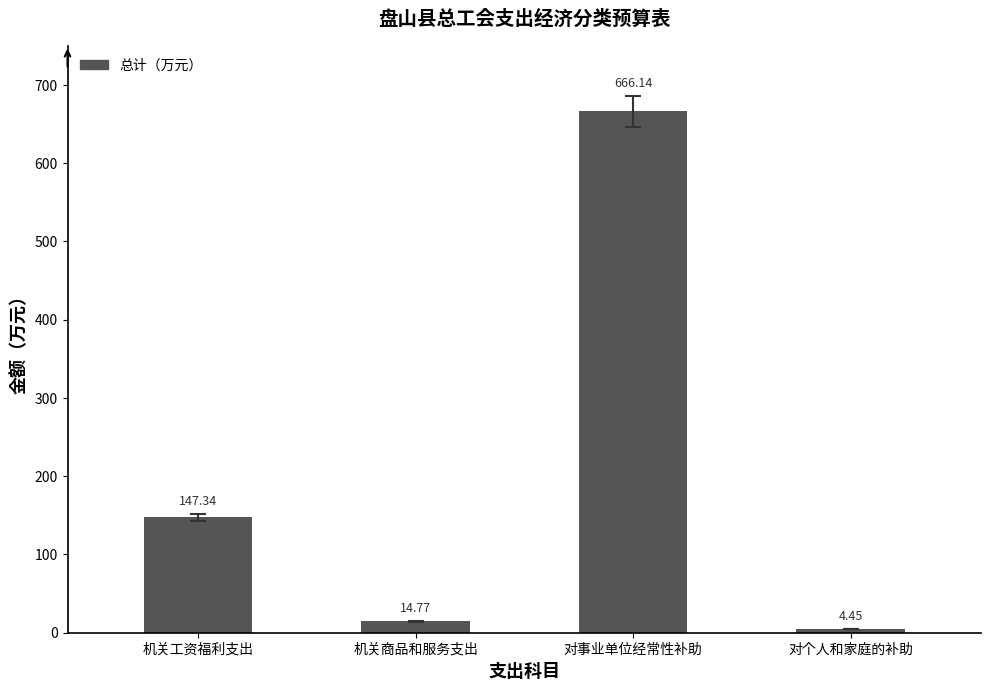

True or false: the data shows 147.3 at 机关工资福利支出.

True